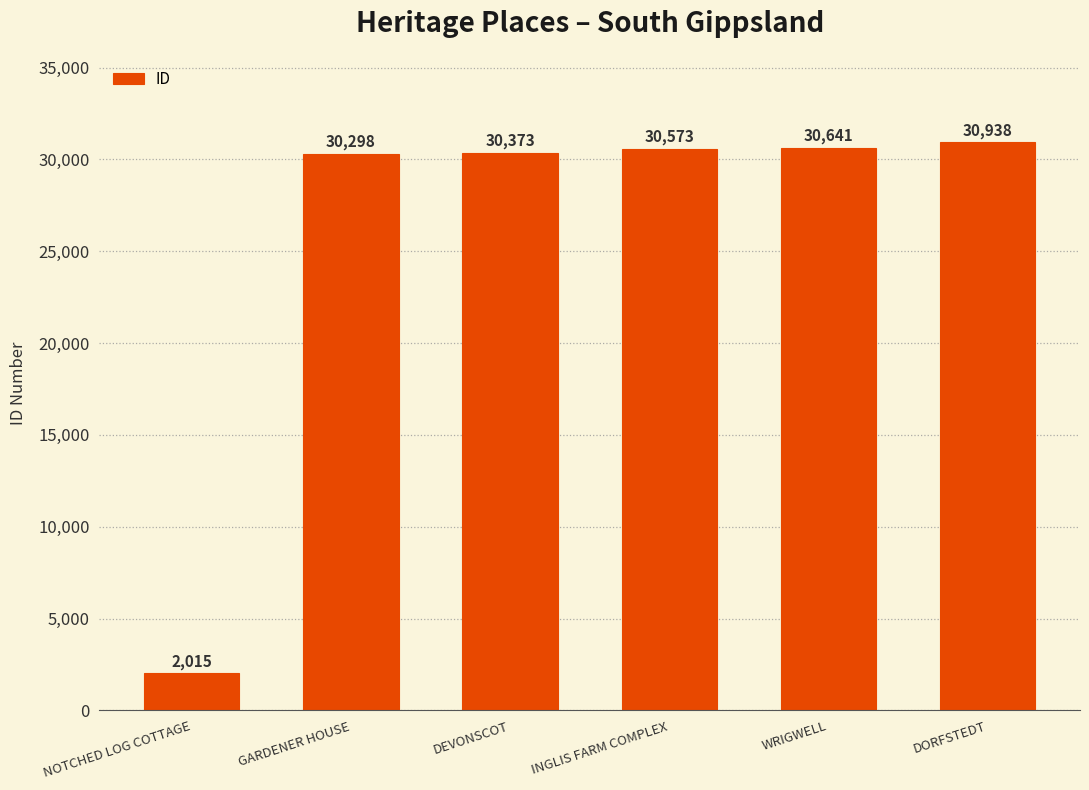

How many data points does each series have?

6